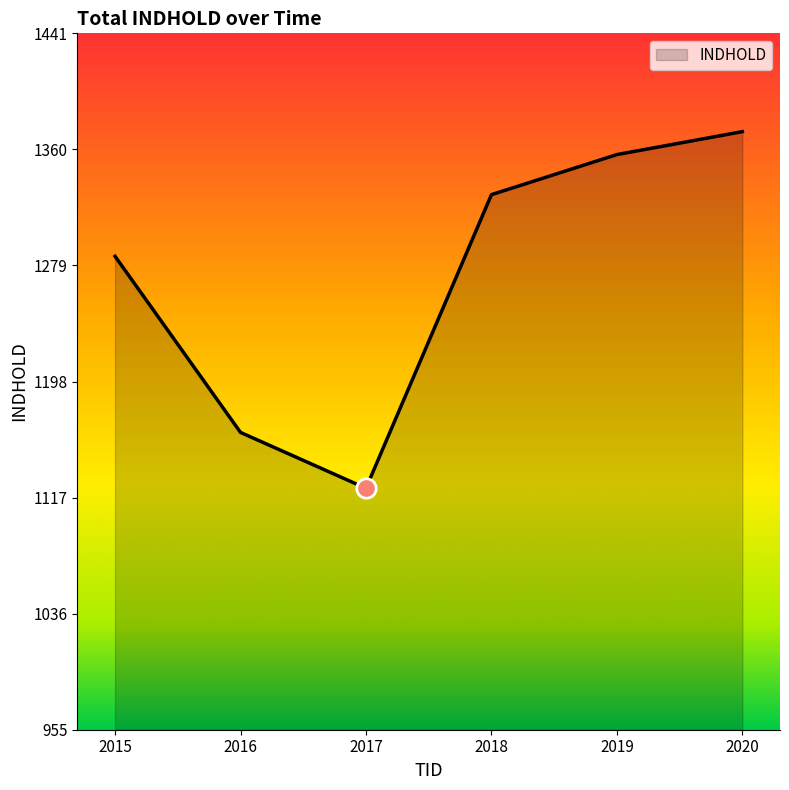

Rank the categories by value from highest to lowest.

2020, 2019, 2018, 2015, 2016, 2017